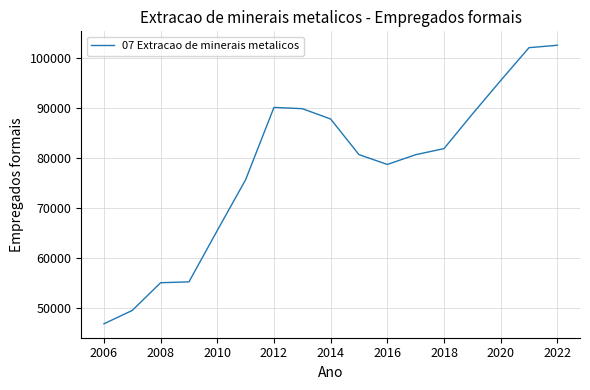

What is the minimum value shown in the chart?

46897